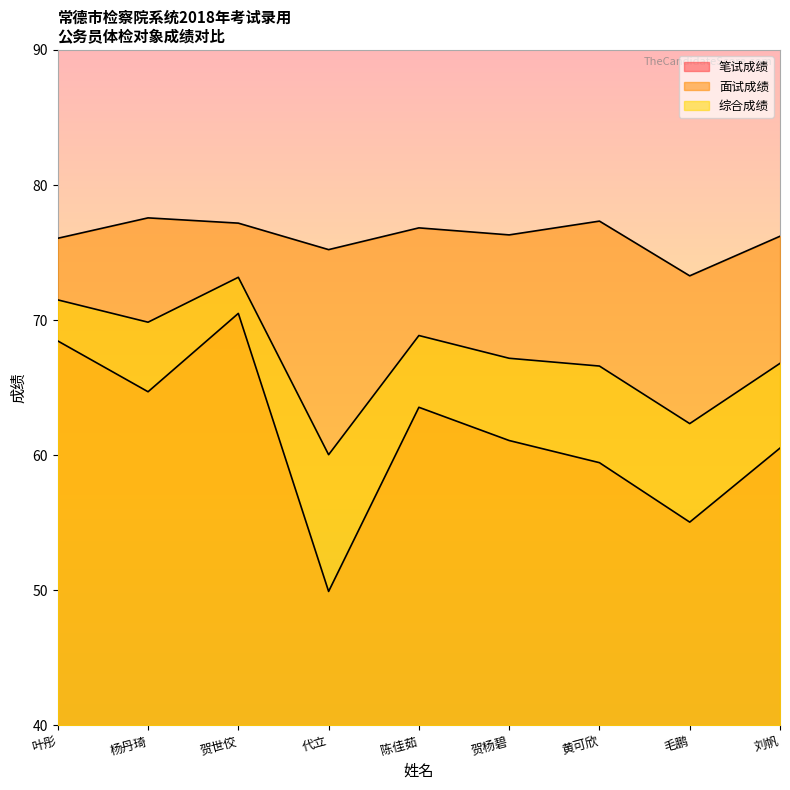

Rank the series at 贺世佼 from lowest to highest value.

笔试成绩, 综合成绩, 面试成绩